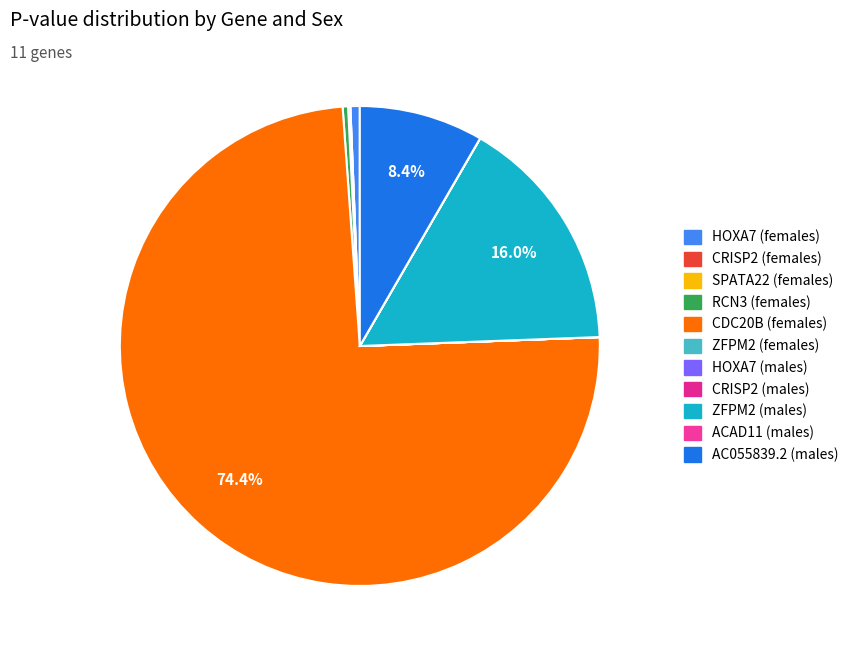

Is the sum of RCN3 (females) and SPATA22 (females) greater than half?

No